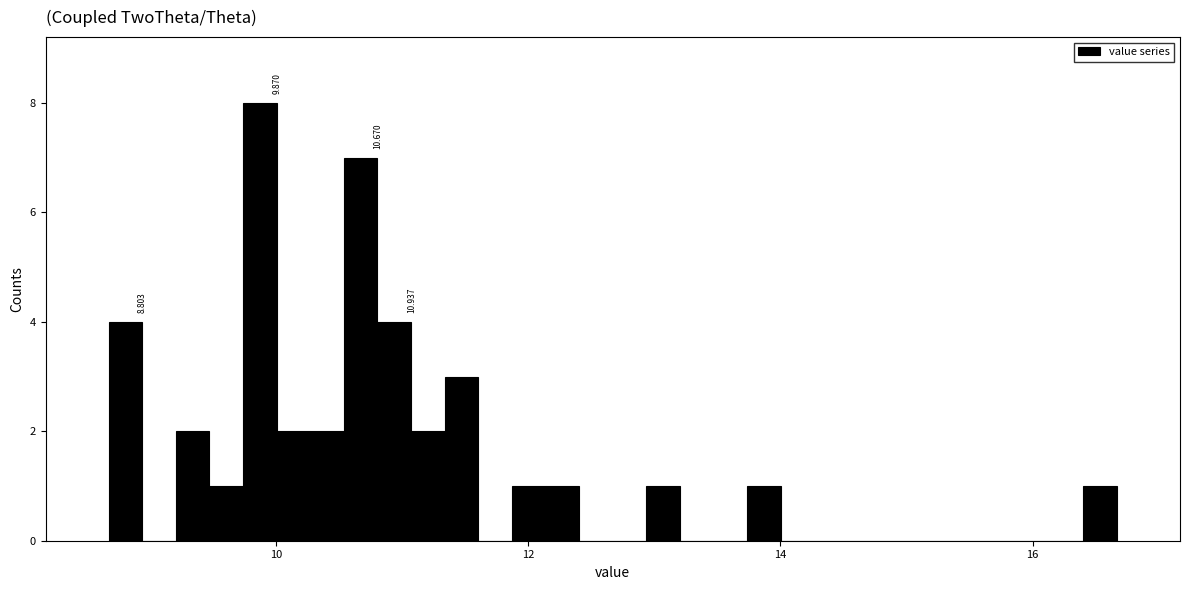

Read against the x-axis, roughly where is the centre of the tallest bar?

9.8